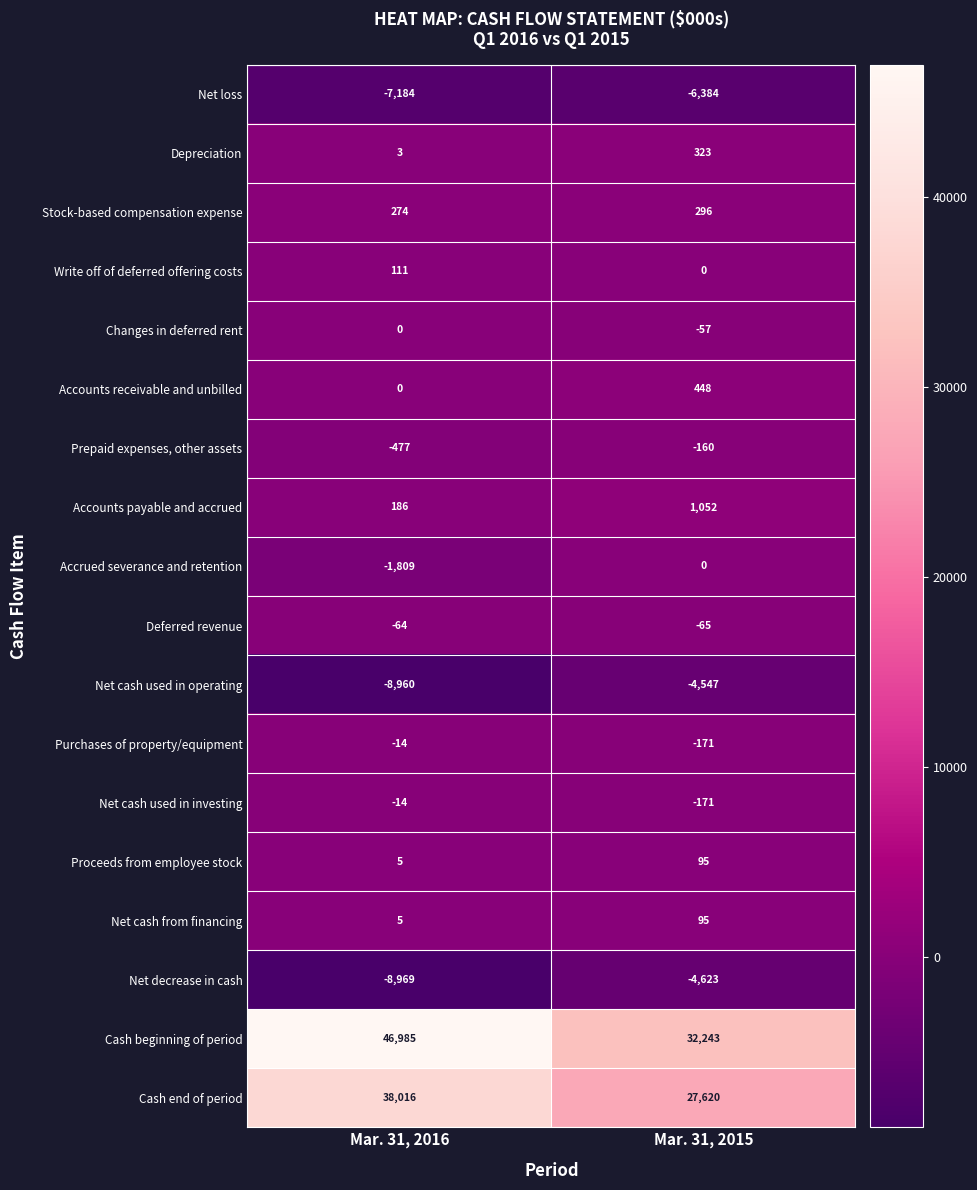

What is the sum of the Purchases of property/equipment values at Mar. 31, 2016 and Mar. 31, 2015?

-185